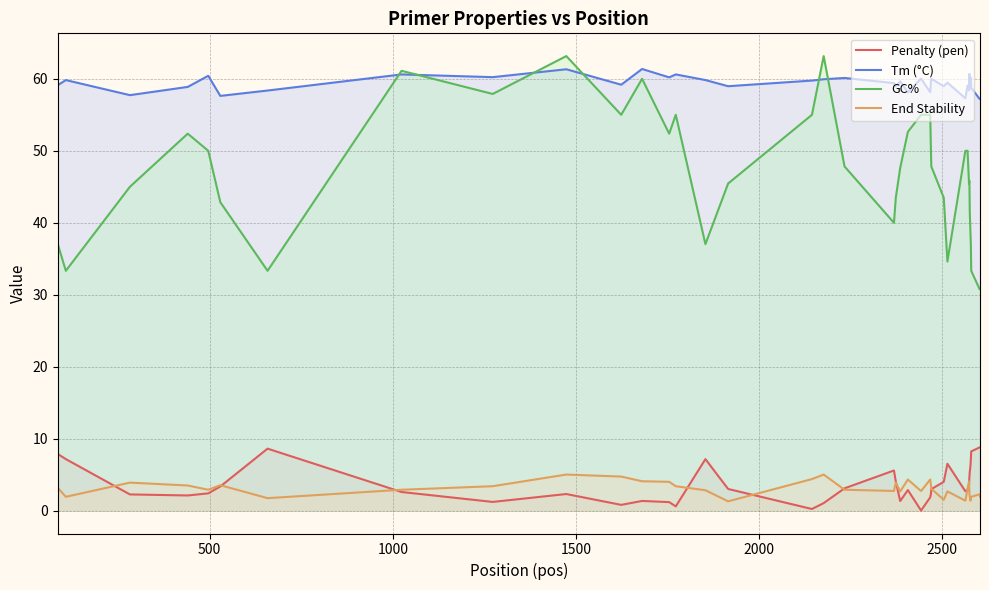

Reading right to left, what are all the values shown in this chart?

Penalty (pen): 8.8	8.8	8.2	7.1	6.3	5.8	5.4	4.7	3.6	2.9	2.7	6.5	4.0	3.0	2.4	1.9	0.0	2.9	1.4	4.1	5.6	3.1	1.1	0.2	3.0	7.2	0.6	1.2	1.4	0.8	2.3	1.2	2.6	8.6	3.4	2.4	2.1	2.3	7.2	7.9
Tm (°C): 57.2	57.2	58.8	60.1	59.7	59.2	58.6	60.7	58.4	59.1	57.3	59.5	59.0	60.0	59.6	58.1	60.0	58.1	59.6	58.9	59.4	60.1	59.9	59.8	59.0	59.8	60.6	60.2	61.4	59.2	61.3	60.2	60.6	58.4	57.6	60.4	58.9	57.7	59.8	59.1
GC%: 30.8	30.8	33.3	37.0	38.5	40.0	41.7	45.8	45.5	50.0	50.0	34.6	43.5	47.8	50.0	55.0	55.0	52.6	47.6	43.5	40.0	47.8	63.2	55.0	45.5	37.0	55.0	52.4	60.0	55.0	63.2	57.9	61.1	33.3	42.9	50.0	52.4	45.0	33.3	37.0
End Stability: 1.9	2.3	1.9	1.8	1.4	1.7	2.0	2.4	4.1	3.0	1.4	2.7	1.5	3.1	3.6	4.3	2.7	4.3	2.7	3.9	2.8	2.9	5.0	4.4	1.3	2.9	3.4	4.0	4.1	4.8	5.0	3.4	2.9	1.8	3.5	2.9	3.5	3.9	1.9	3.2